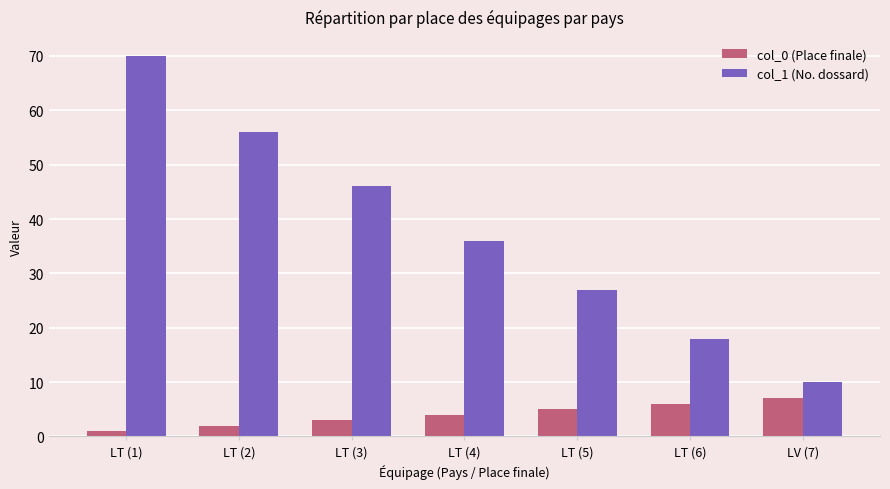

At how many categories does at least one series exceed 38?

3